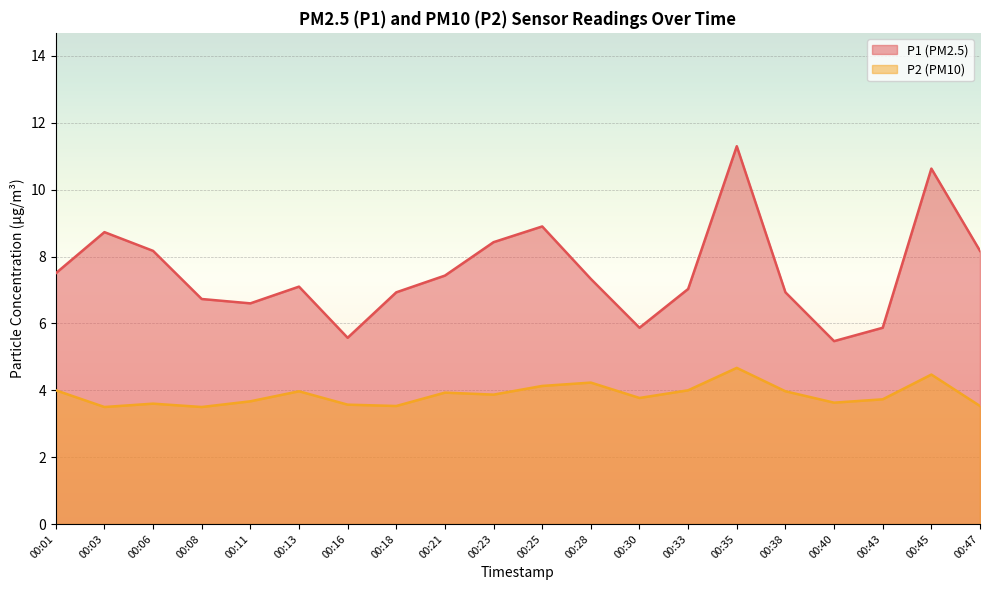

At 00:25, list the series in order from largest to smallest.

P1, P2